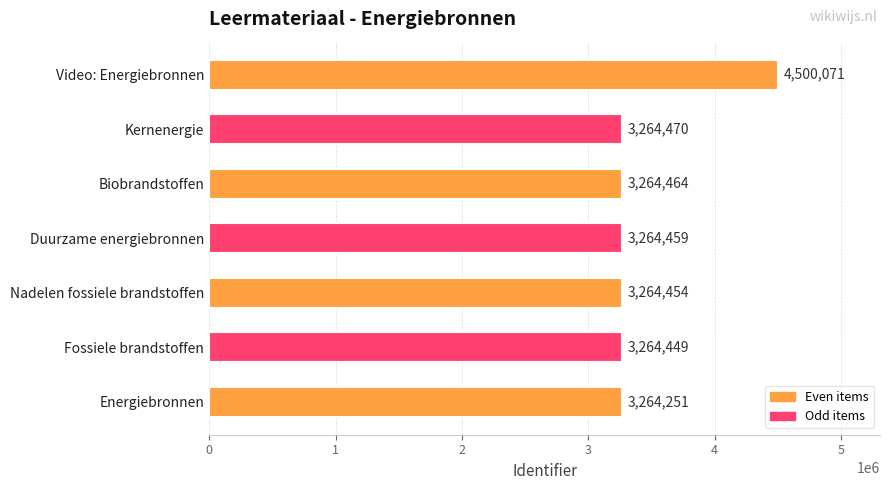

What is the change in value from Duurzame energiebronnen to Kernenergie?

+11